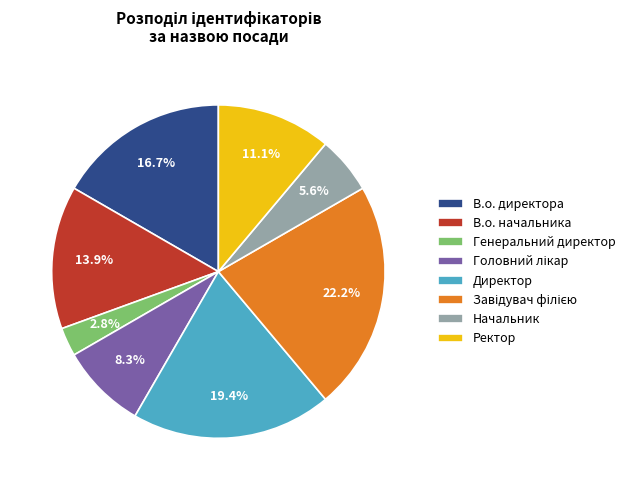

Which has a higher value, Генеральний директор or Ректор?

Ректор